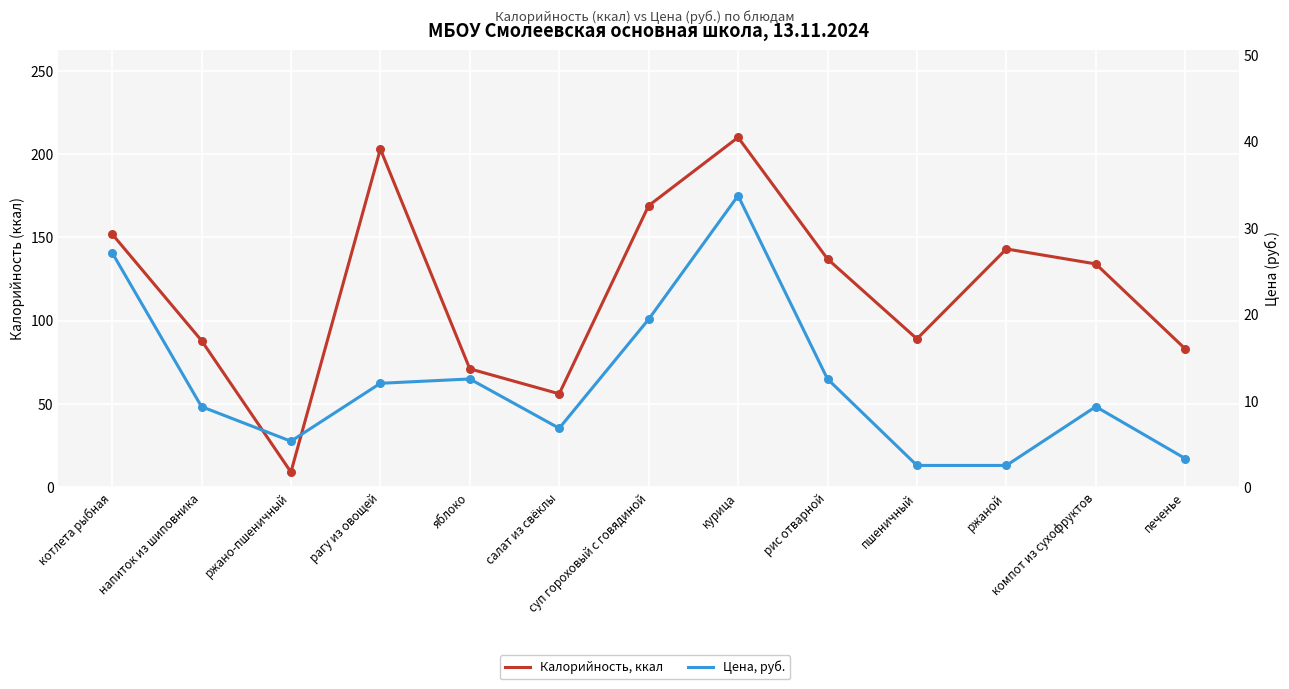

At how many categories does at least one series exceed 168?

3